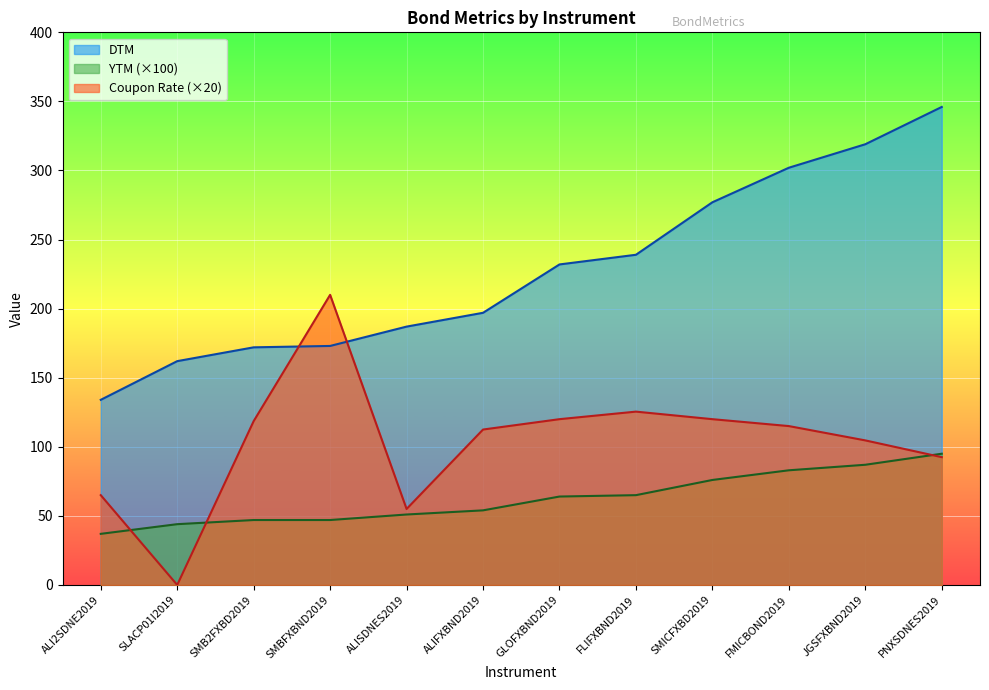

True or false: DTM has a value of 197.0 at ALIFXBND2019.

True